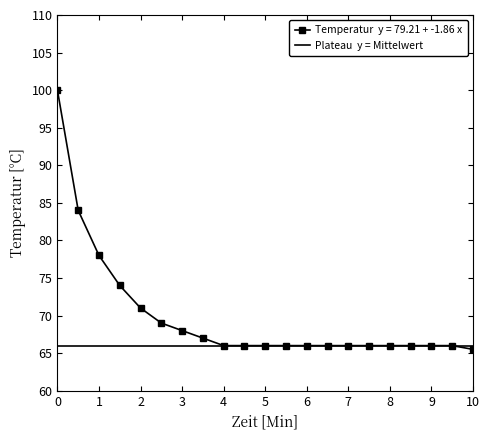

At which category does the chart reach its minimum across all series?

10